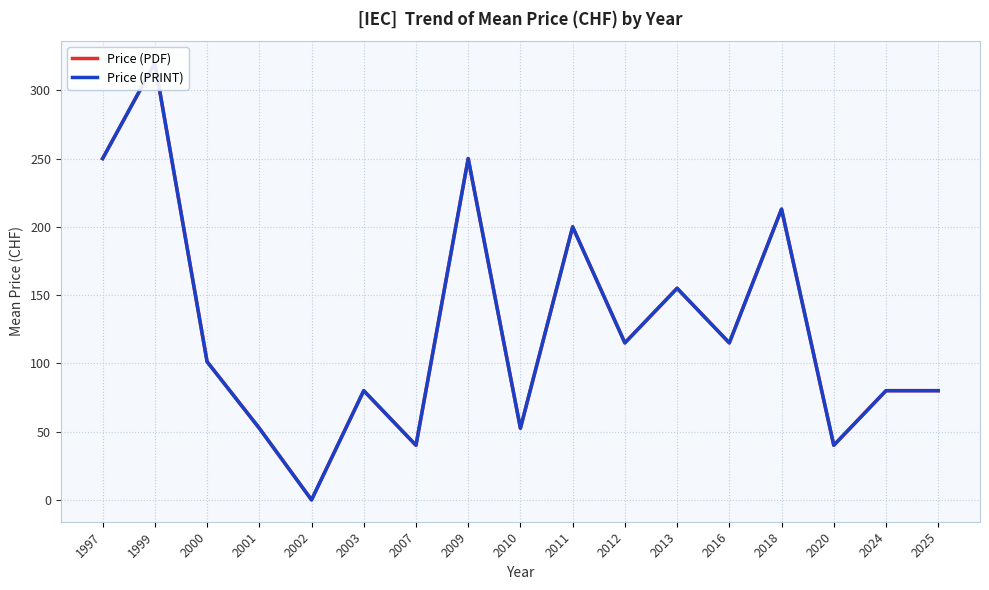

What is the value of the Price (PRINT) point at the 4th from the left?

52.5